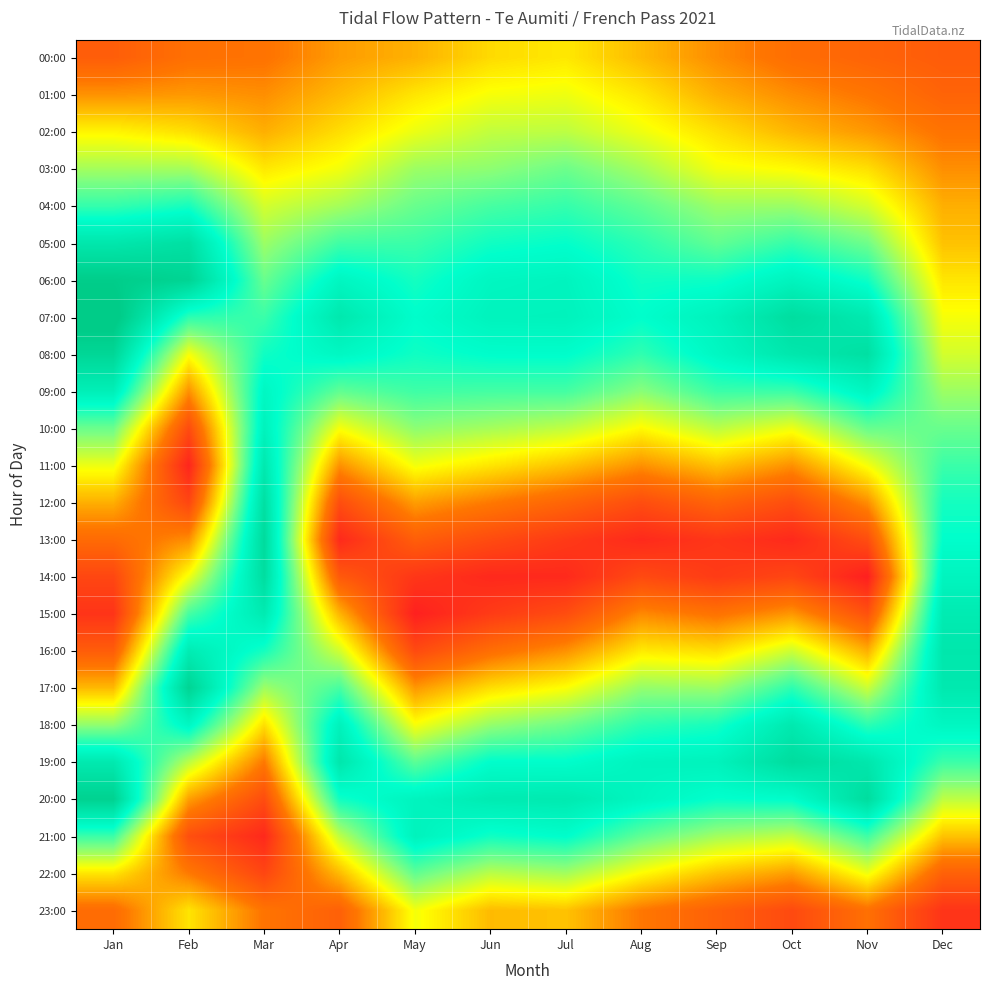

Reading left to right, transcribe all the data shown in this chart.

00:00: Jan=3.2	Feb=4.2	Mar=4.3	Apr=5.5	May=6.1	Jun=7.2	Jul=7.5	Aug=6.3	Sep=5.1	Oct=4.1	Nov=3.5	Dec=3.1
01:00: Jan=5.2	Feb=5.4	Mar=5.2	Apr=6.3	May=7.5	Jun=8.3	Jul=8.4	Aug=7.5	Sep=6.0	Oct=5.1	Nov=4.4	Dec=3.5
02:00: Jan=7.9	Feb=7.3	Mar=6.0	Apr=7.2	May=8.5	Jun=9.4	Jul=9.5	Aug=8.4	Sep=7.3	Oct=6.2	Nov=5.4	Dec=4.3
03:00: Jan=10.0	Feb=10.0	Mar=7.5	Apr=8.3	May=10.2	Jun=10.5	Jul=11.2	Aug=10.0	Sep=8.3	Oct=8.0	Nov=7.3	Dec=5.2
04:00: Jan=12.4	Feb=13.0	Mar=9.0	Apr=10.0	May=11.3	Jun=12.0	Jul=12.4	Aug=11.4	Sep=10.2	Oct=10.2	Nov=9.0	Dec=6.0
05:00: Jan=15.5	Feb=16.1	Mar=10.2	Apr=12.1	May=12.3	Jun=13.1	Jul=13.4	Aug=12.6	Sep=11.4	Oct=12.4	Nov=11.1	Dec=6.5
06:00: Jan=17.8	Feb=17.2	Mar=11.3	Apr=14.2	May=13.1	Jun=14.2	Jul=14.4	Aug=13.2	Sep=13.2	Oct=14.4	Nov=13.2	Dec=7.5
07:00: Jan=18.4	Feb=12.6	Mar=12.3	Apr=15.4	May=13.6	Jun=14.5	Jul=14.5	Aug=13.5	Sep=14.5	Oct=16.4	Nov=15.3	Dec=8.3
08:00: Jan=17.0	Feb=8.3	Mar=13.2	Apr=14.1	May=13.2	Jun=13.6	Jul=13.6	Aug=12.5	Sep=14.1	Oct=15.5	Nov=16.1	Dec=9.0
09:00: Jan=14.8	Feb=5.2	Mar=14.1	Apr=11.4	May=12.2	Jun=12.1	Jul=12.1	Aug=10.6	Sep=12.3	Oct=12.3	Nov=14.2	Dec=10.2
10:00: Jan=11.2	Feb=2.3	Mar=14.5	Apr=8.3	May=10.5	Jun=10.0	Jul=9.4	Aug=8.0	Sep=9.6	Oct=8.4	Nov=11.3	Dec=11.3
11:00: Jan=8.5	Feb=0.3	Mar=15.3	Apr=5.2	May=8.3	Jun=7.5	Jul=6.5	Aug=5.2	Sep=6.5	Oct=5.2	Nov=8.3	Dec=12.3
12:00: Jan=6.0	Feb=2.0	Mar=16.2	Apr=2.4	May=5.5	Jun=4.6	Jul=3.6	Aug=2.4	Sep=3.6	Oct=2.4	Nov=5.1	Dec=13.1
13:00: Jan=3.9	Feb=5.1	Mar=16.6	Apr=0.5	May=3.3	Jun=2.3	Jul=1.4	Aug=0.6	Sep=1.2	Oct=0.5	Nov=2.4	Dec=13.5
14:00: Jan=2.0	Feb=8.3	Mar=16.4	Apr=3.0	May=1.2	Jun=0.5	Jul=0.5	Aug=2.2	Sep=1.4	Oct=2.0	Nov=0.0	Dec=14.3
15:00: Jan=1.1	Feb=12.0	Mar=15.2	Apr=6.1	May=0.1	Jun=1.4	Jul=2.3	Aug=5.0	Sep=4.3	Oct=5.4	Nov=2.6	Dec=15.2
16:00: Jan=3.2	Feb=15.1	Mar=13.1	Apr=9.1	May=2.2	Jun=4.1	Jul=5.2	Aug=7.6	Sep=7.2	Oct=9.2	Nov=6.0	Dec=15.6
17:00: Jan=6.3	Feb=17.2	Mar=10.2	Apr=12.0	May=5.4	Jun=7.2	Jul=8.2	Aug=10.3	Sep=10.2	Oct=12.6	Nov=9.2	Dec=15.4
18:00: Jan=10.4	Feb=14.1	Mar=7.3	Apr=14.6	May=8.3	Jun=10.3	Jul=11.2	Aug=12.6	Sep=13.0	Oct=15.4	Nov=12.6	Dec=14.2
19:00: Jan=15.4	Feb=9.6	Mar=4.6	Apr=15.6	May=11.6	Jun=13.6	Jul=13.6	Aug=14.4	Sep=14.5	Oct=16.5	Nov=15.6	Dec=12.2
20:00: Jan=17.4	Feb=5.6	Mar=2.3	Apr=13.2	May=14.4	Jun=15.1	Jul=15.3	Aug=14.3	Sep=13.4	Oct=13.6	Nov=16.4	Dec=9.5
21:00: Jan=12.3	Feb=2.5	Mar=0.5	Apr=9.5	May=14.5	Jun=13.2	Jul=13.6	Aug=11.4	Sep=10.1	Oct=9.4	Nov=12.2	Dec=6.5
22:00: Jan=7.5	Feb=4.6	Mar=2.0	Apr=6.3	May=11.4	Jun=9.6	Jul=10.1	Aug=8.1	Sep=6.5	Oct=5.5	Nov=8.4	Dec=3.4
23:00: Jan=4.0	Feb=7.4	Mar=4.4	Apr=3.4	May=8.3	Jun=6.3	Jul=6.5	Aug=4.5	Sep=3.4	Oct=2.2	Nov=4.2	Dec=1.1